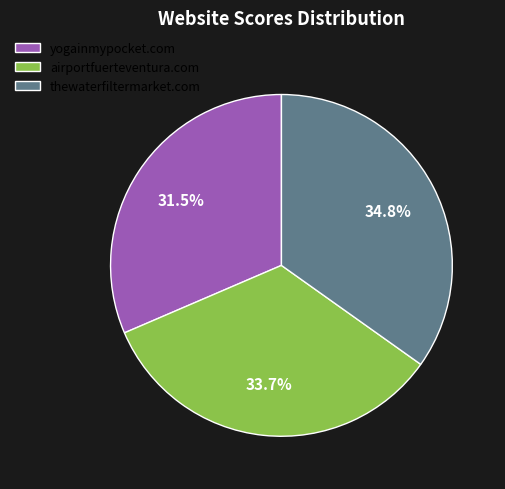

Does thewaterfiltermarket.com account for over 50% of the chart?

No